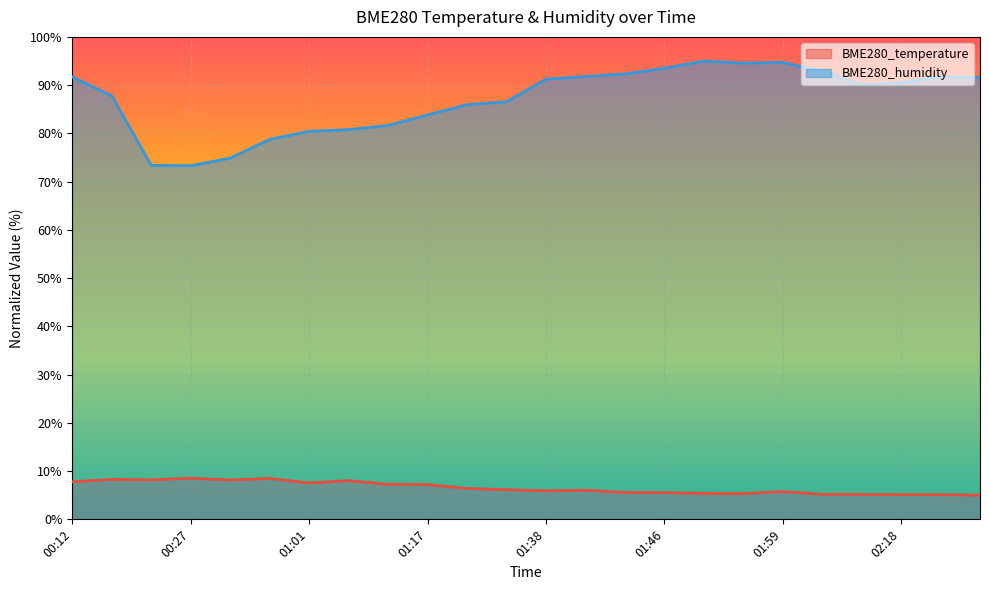

Where is BME280_humidity nearest to the value 84?

01:17